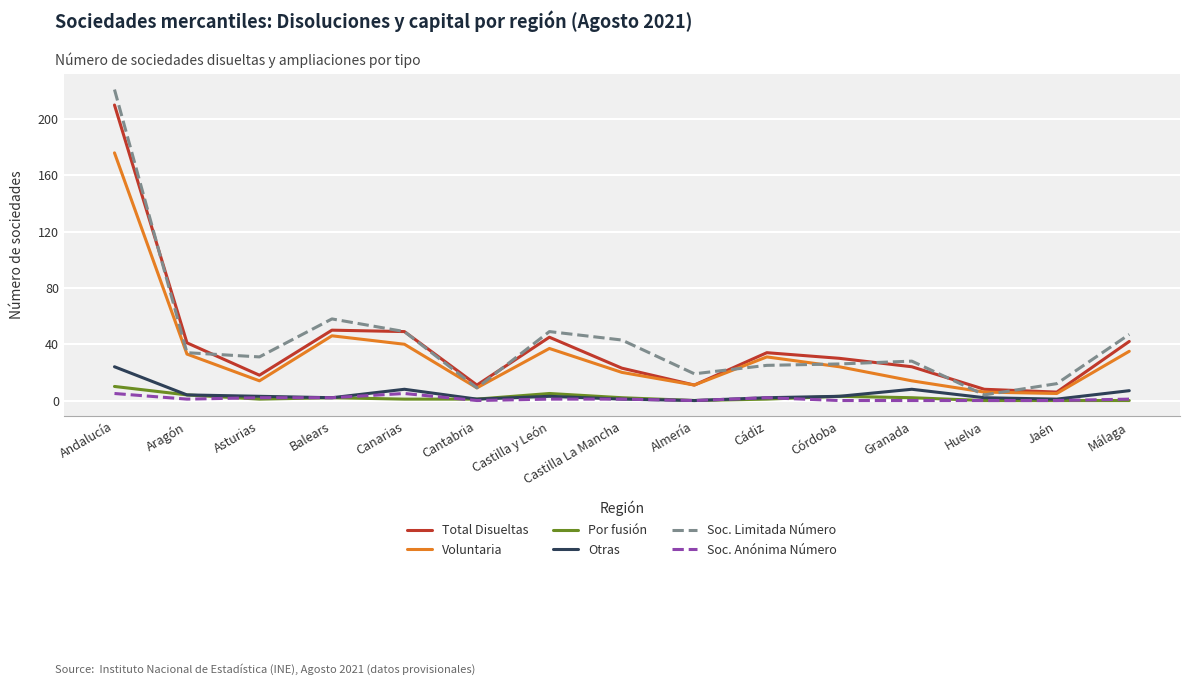

What is the difference between the highest and lowest values at Huelva?

8